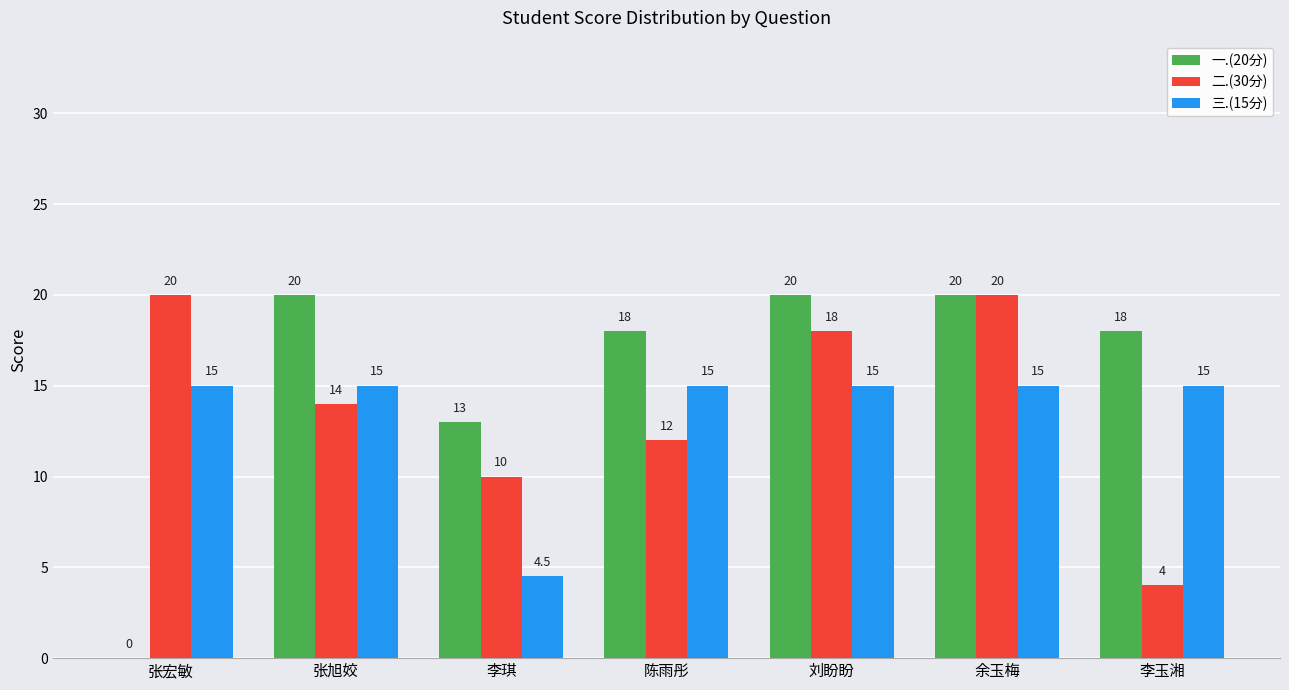

How many categories are shown in the chart?

7